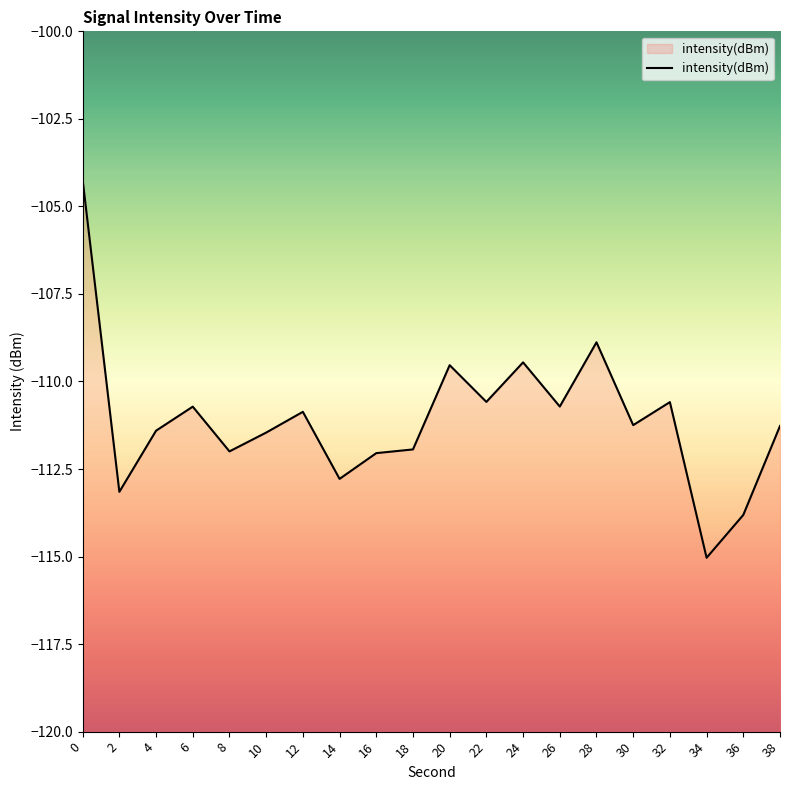

Reading left to right, extract all data points from this chart.

-104.2	-113.2	-111.4	-110.7	-112.0	-111.5	-110.9	-112.8	-112.0	-111.9	-109.5	-110.6	-109.5	-110.7	-108.9	-111.2	-110.6	-115.0	-113.8	-111.3